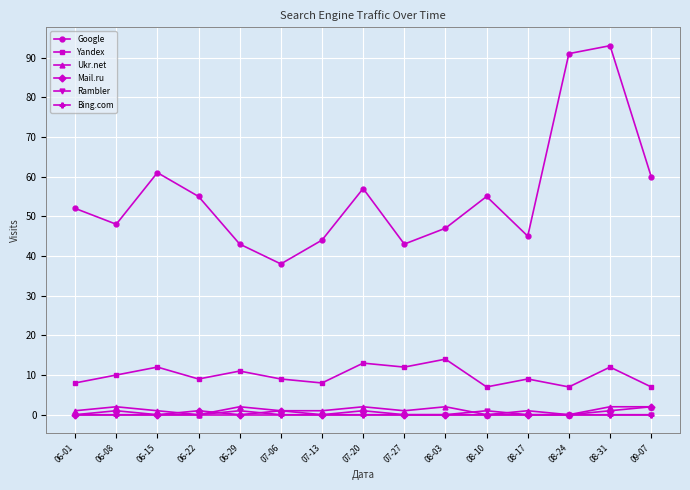

The Google series shows 55 at 07-06. True or false?

False